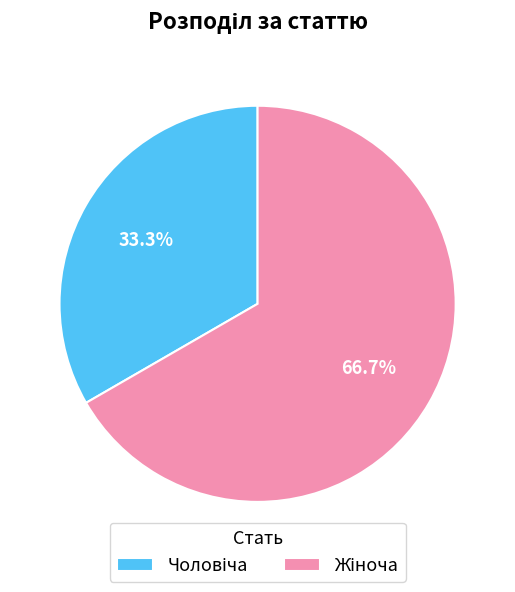

Is there any slice that represents more than half of the pie?

Yes